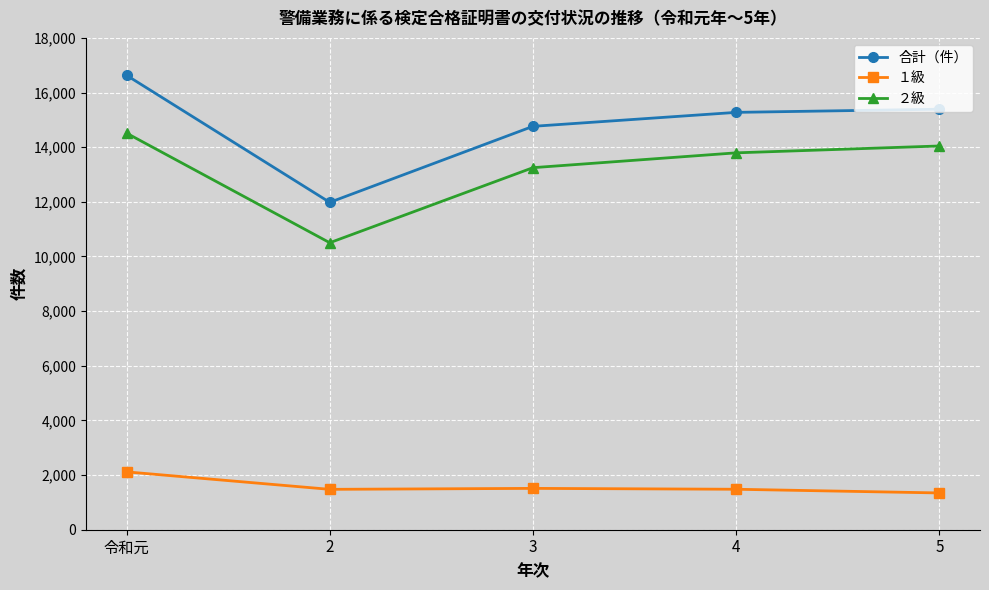

List the series in order of their peak value, highest first.

合計（件）, ２級, １級